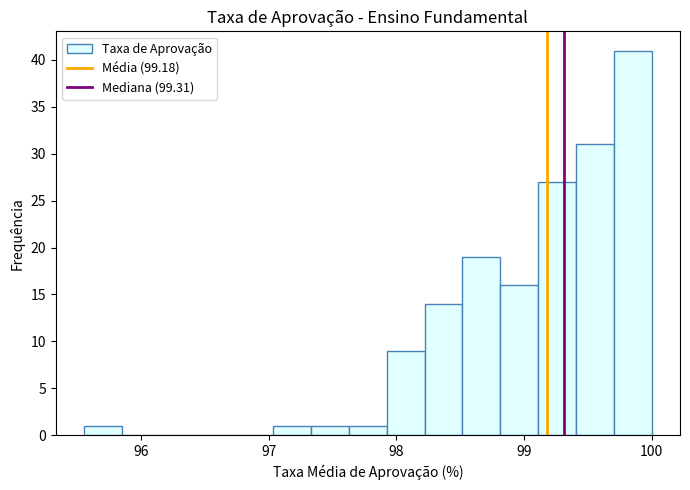

Around what value on the x-axis is the tallest bar? Give the approximate position of its centre, as read against the axis.

99.9